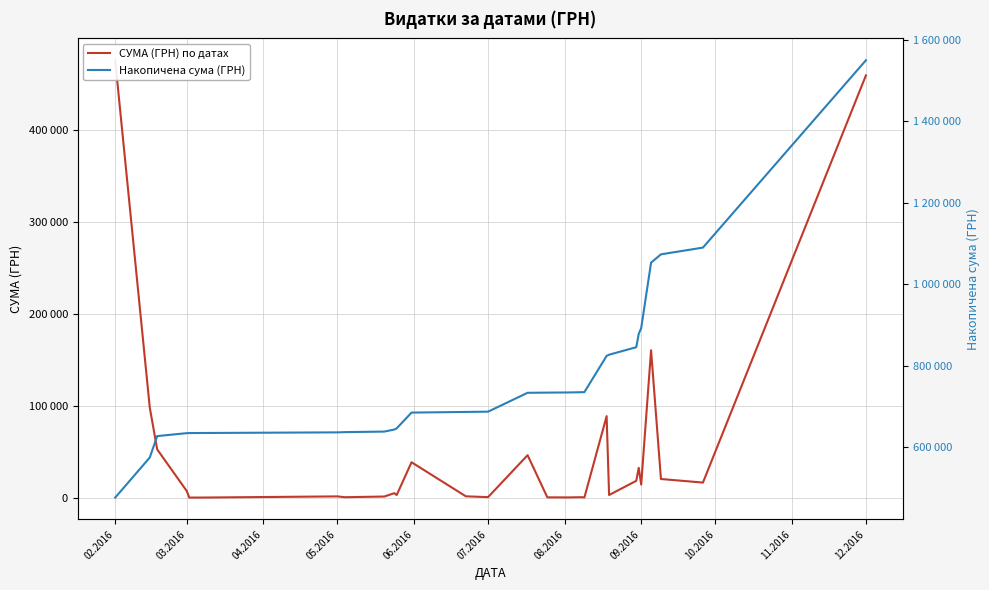

What is the difference between the maximum and minimum values in the Накопичена сума (ГРН) series?

1073216.6